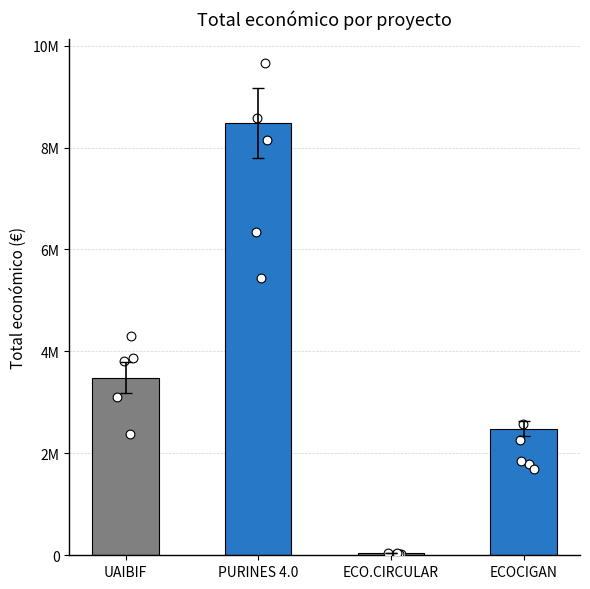

What is the change in value from ECO.CIRCULAR to ECOCIGAN?

+2440869